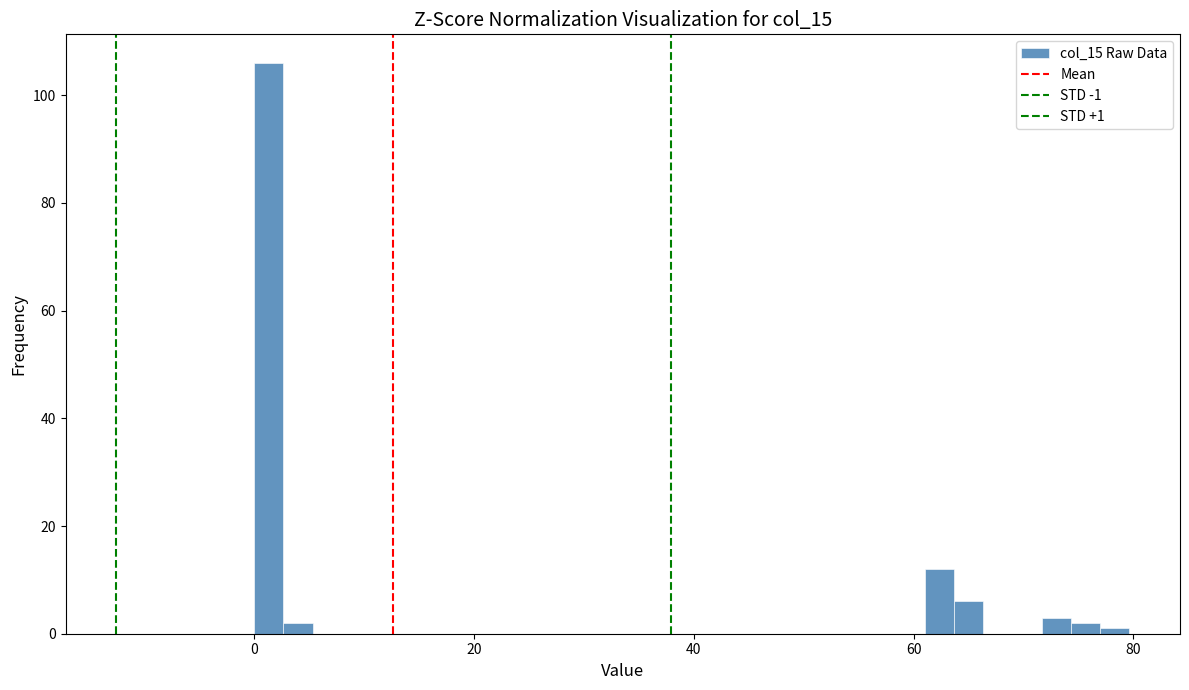

Around what value on the x-axis is the tallest bar? Give the approximate position of its centre, as read against the axis.

2